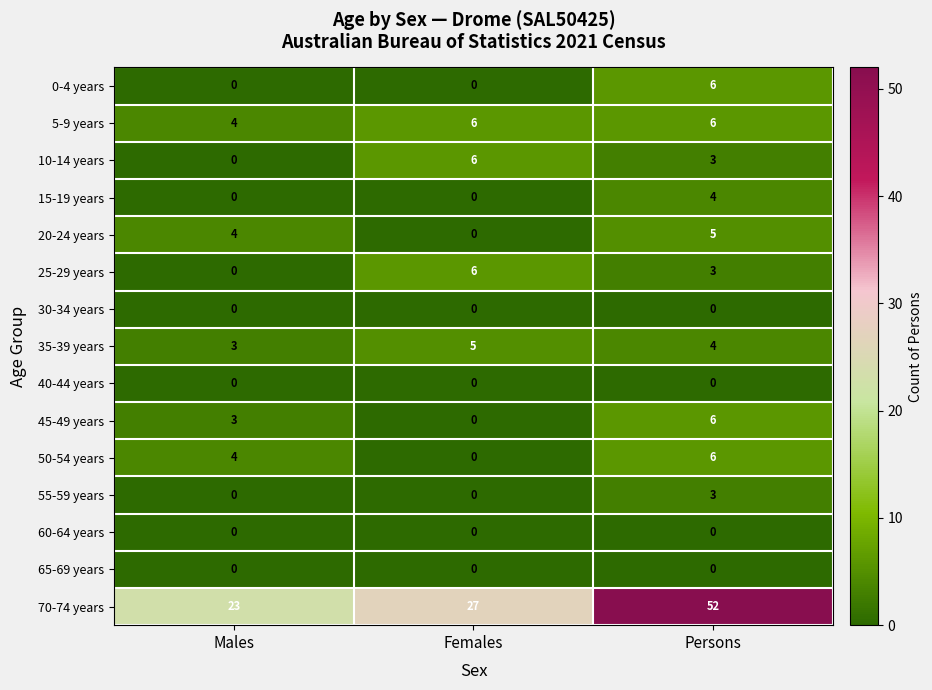

Which series has the largest range (max minus min)?

70-74 years